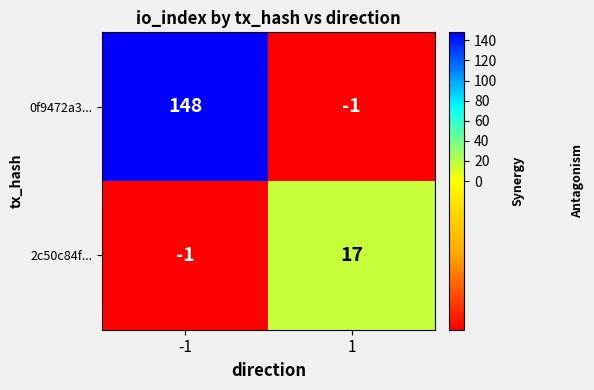

What is the greatest value displayed?

148